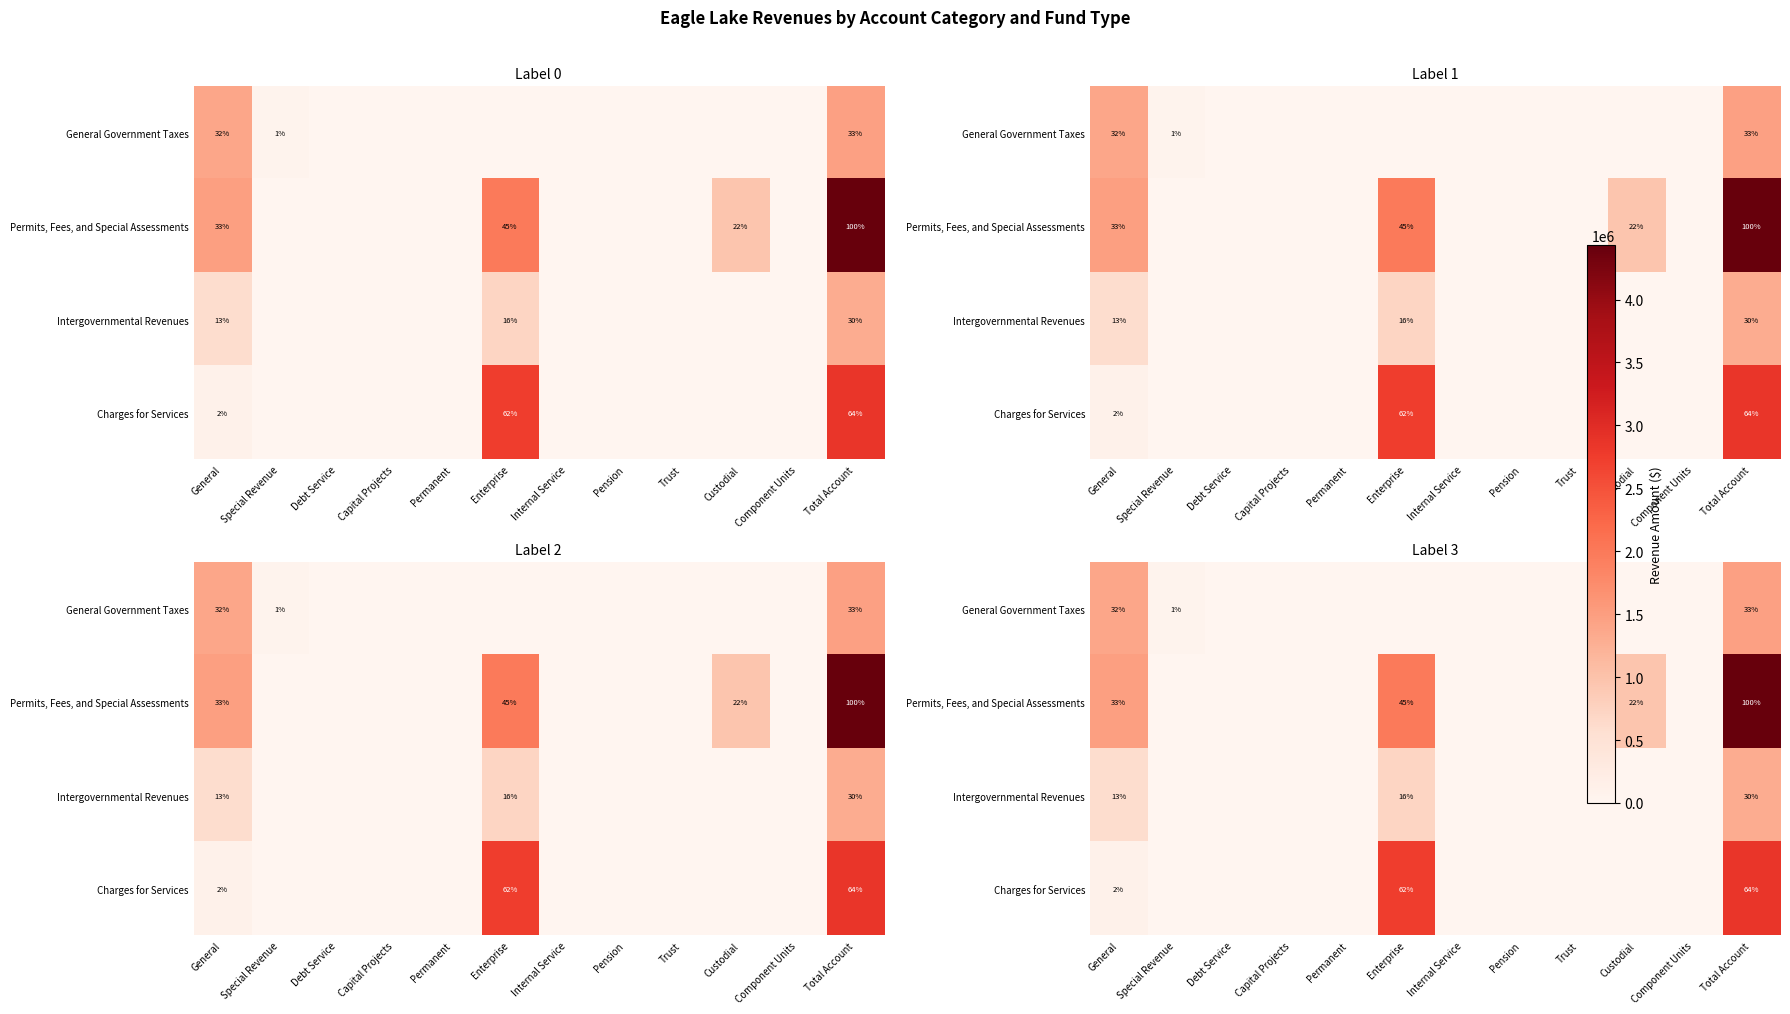

List the series in order of their peak value, lowest first.

Intergovernmental Revenues, General Government Taxes, Charges for Services, Permits, Fees, and Special Assessments